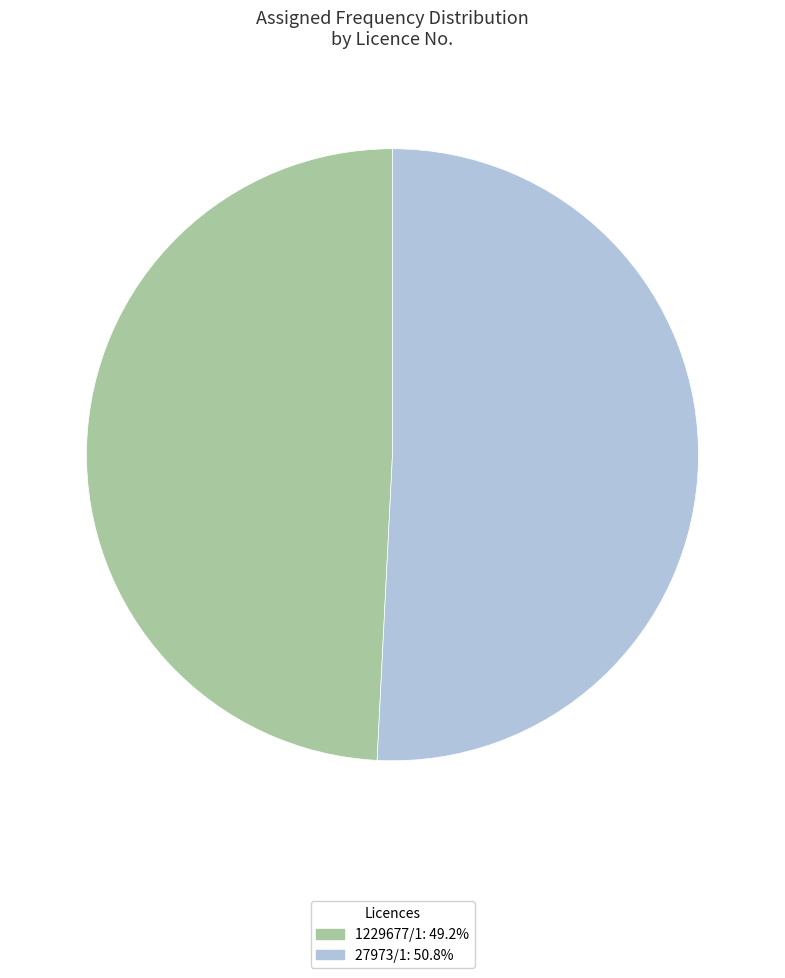

Which slice represents more than half of the pie?

27973/1